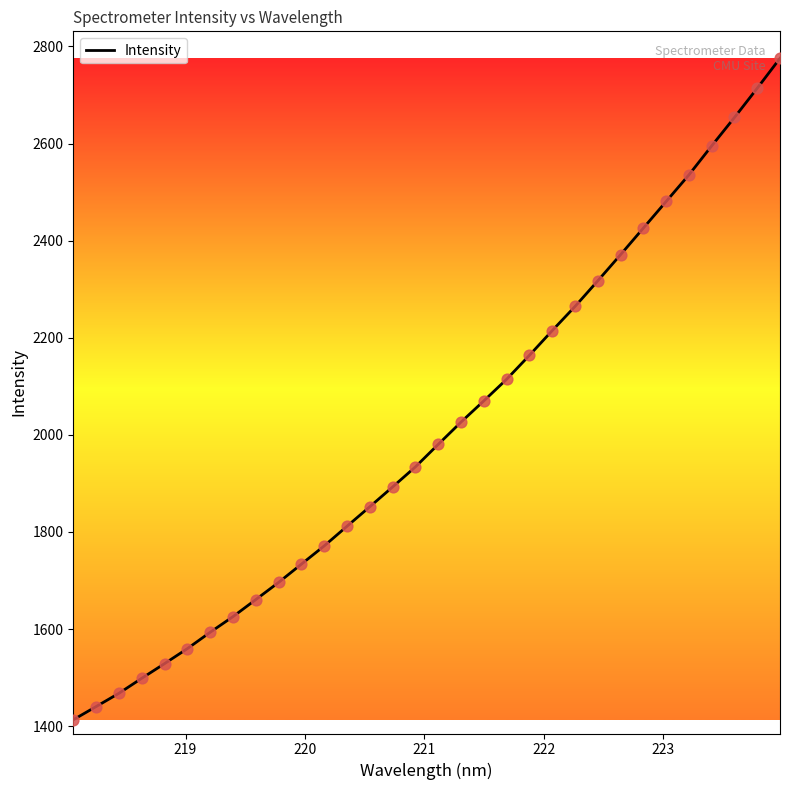

What is the minimum value shown in the chart?

1413.1